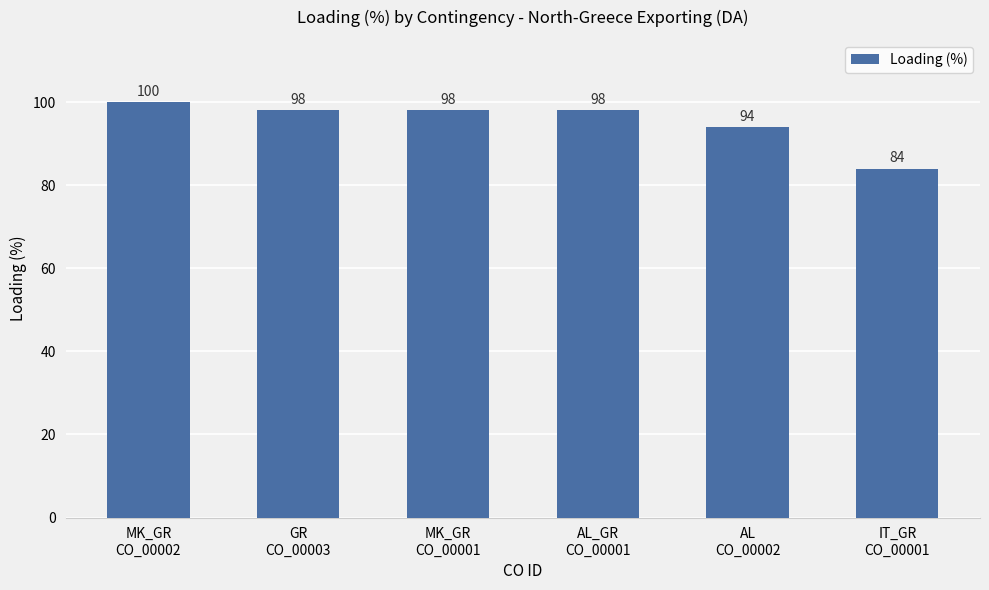

What is the sum of all values?

572